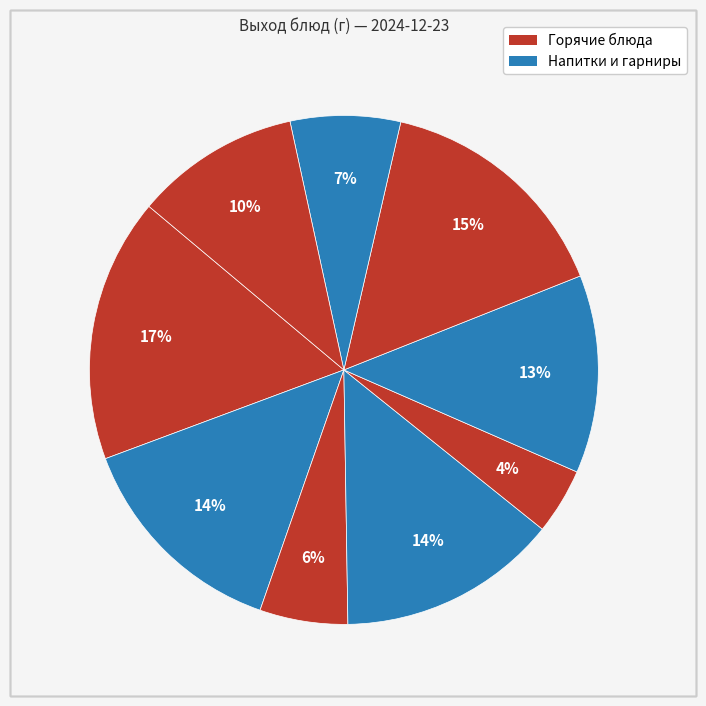

Count the number of slices in the pie.

9